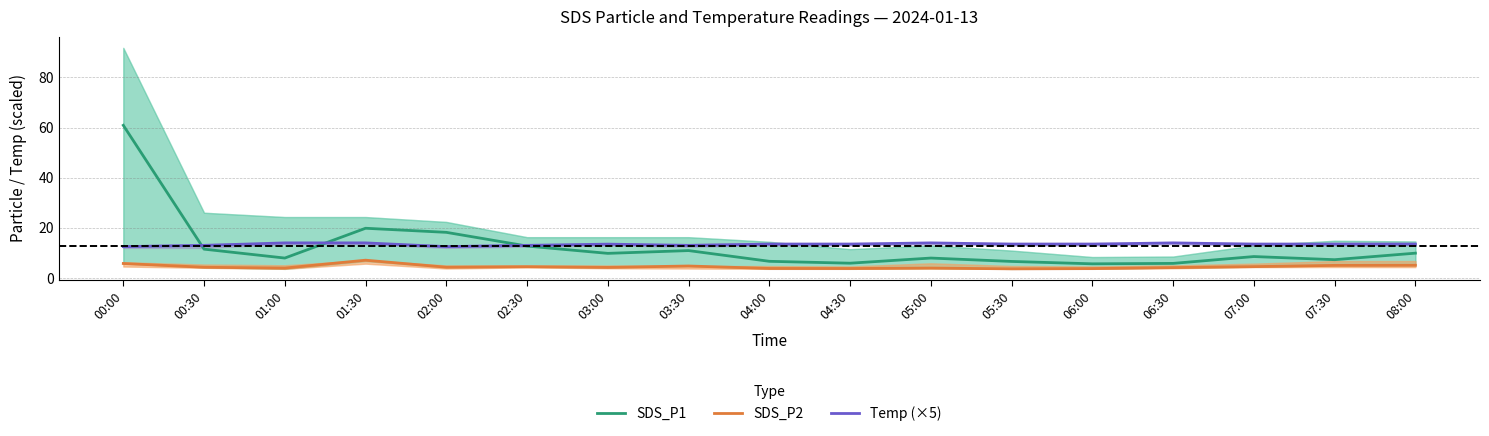

Reading right to left, extract all data points from this chart.

SDS_P1: 08:00=9.9	07:30=7.3	07:00=8.6	06:30=5.8	06:00=5.7	05:30=6.6	05:00=8.0	04:30=5.9	04:00=6.7	03:30=10.9	03:00=9.8	02:30=12.7	02:00=18.2	01:30=19.8	01:00=8.0	00:30=11.5	00:00=60.9
SDS_P2: 08:00=5.1	07:30=5.0	07:00=4.5	06:30=4.2	06:00=3.8	05:30=3.6	05:00=4.0	04:30=3.8	04:00=3.8	03:30=4.8	03:00=4.2	02:30=4.5	02:00=4.3	01:30=7.1	01:00=4.0	00:30=4.3	00:00=5.8
Temp (×5): 08:00=13.5	07:30=13.5	07:00=13.5	06:30=14.0	06:00=13.5	05:30=13.5	05:00=14.0	04:30=13.5	04:00=13.5	03:30=13.0	03:00=13.5	02:30=13.0	02:00=12.5	01:30=14.0	01:00=14.0	00:30=13.0	00:00=12.5